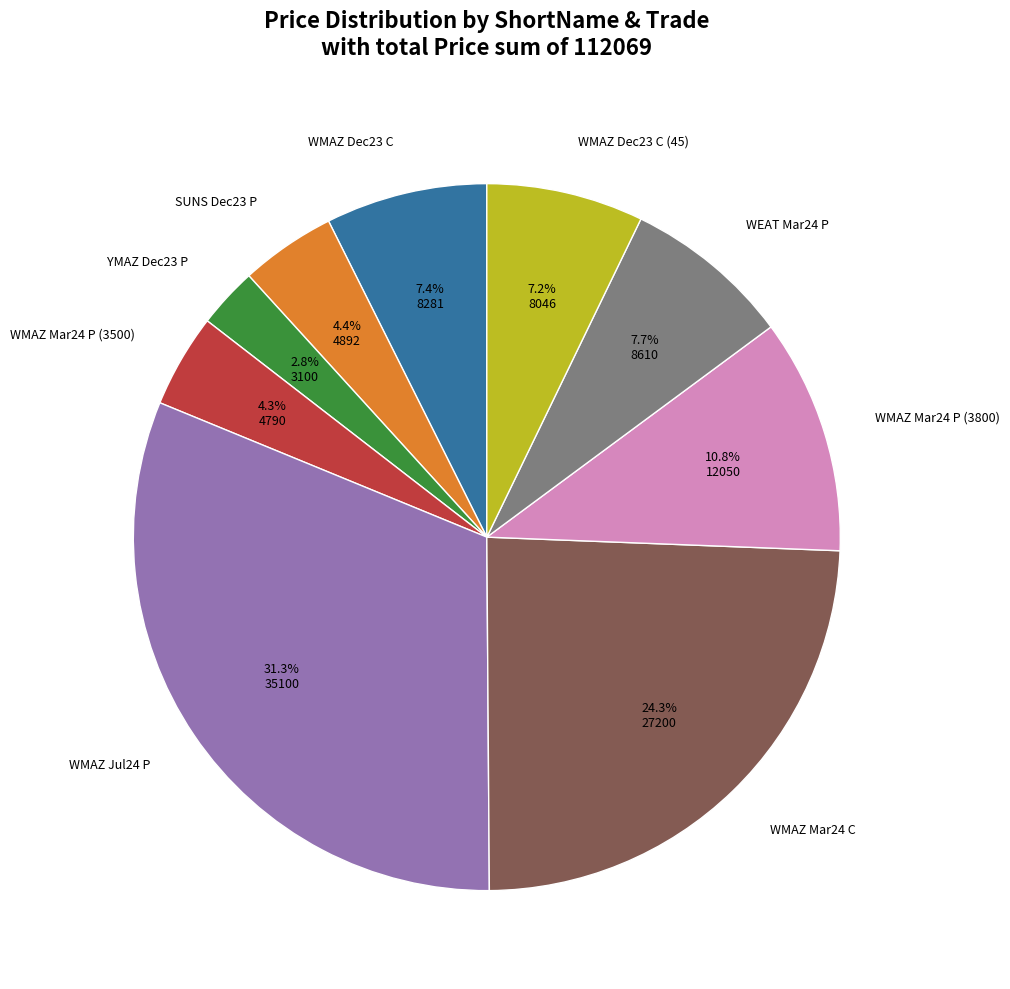

How much of the chart is everything except SUNS Dec23 P?

95.6%